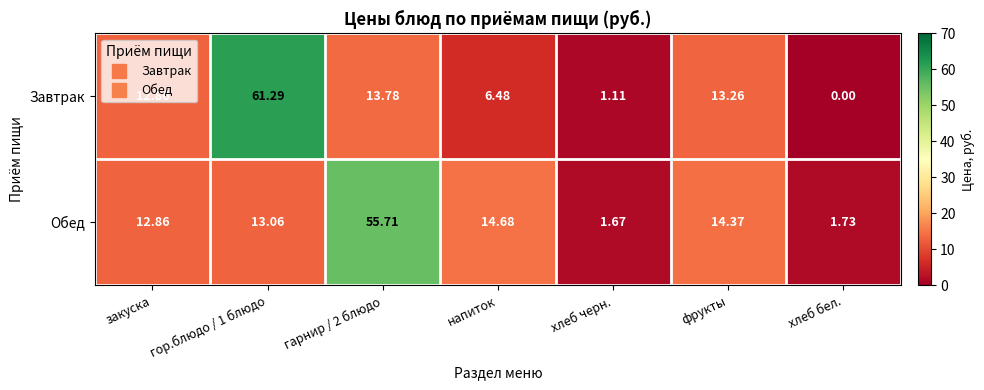

Which series has the largest total across all categories?

Обед